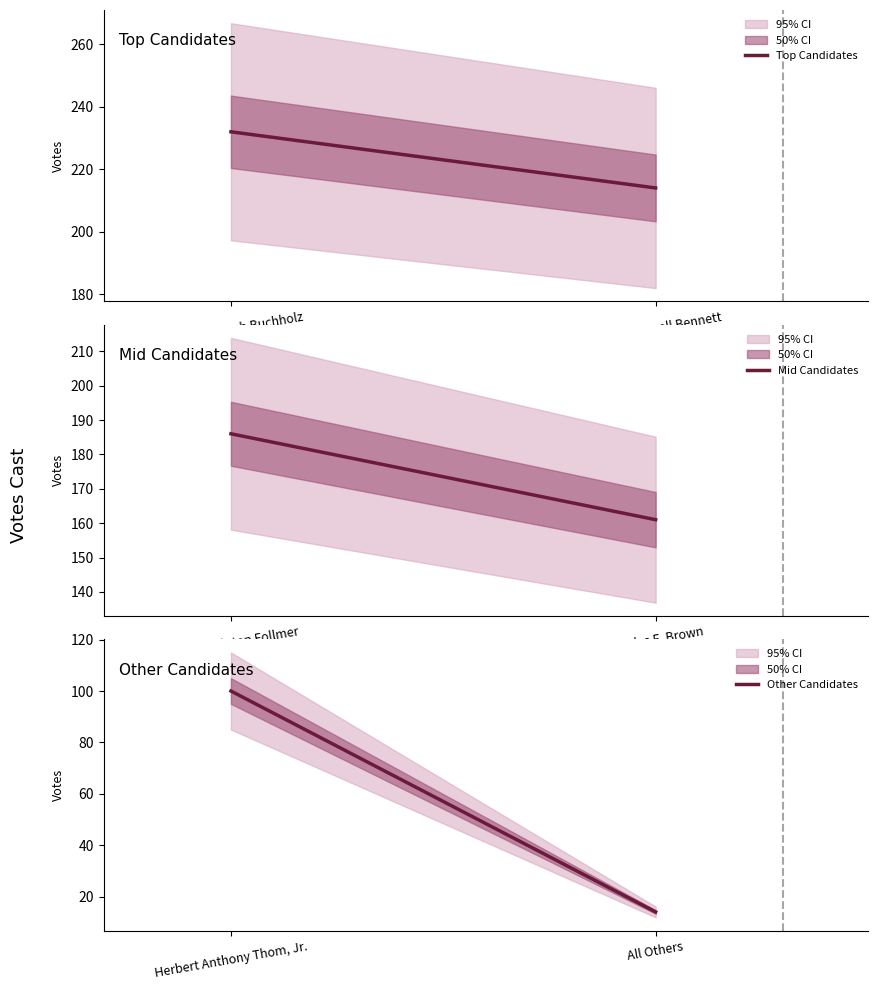

What value does the Mid Candidates series have at Charles F. Brown?

161